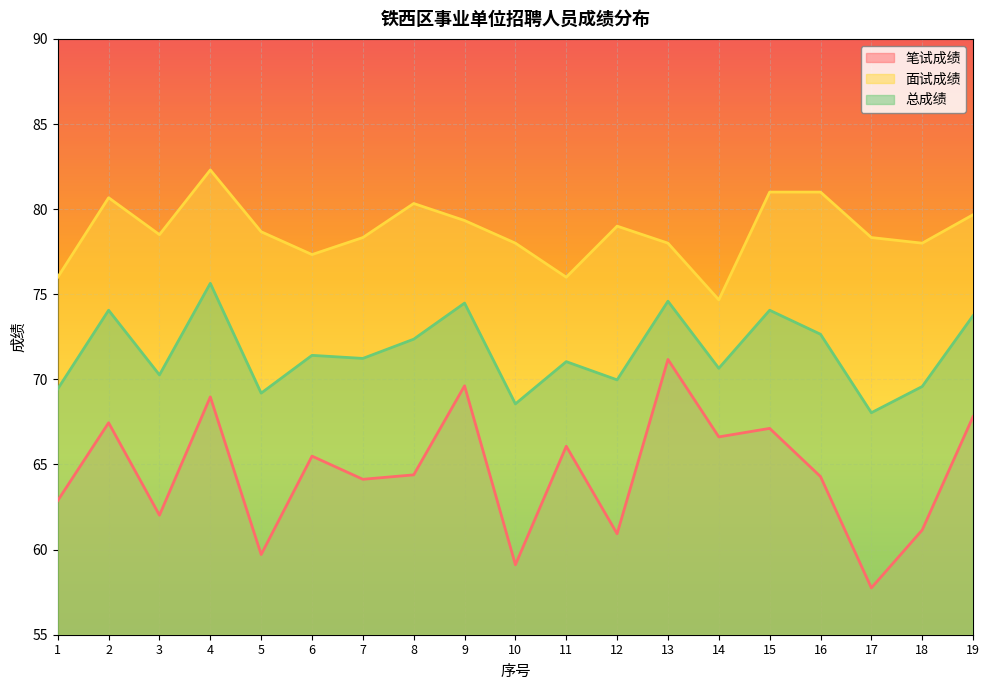

Which series has the largest total across all categories?

面试成绩